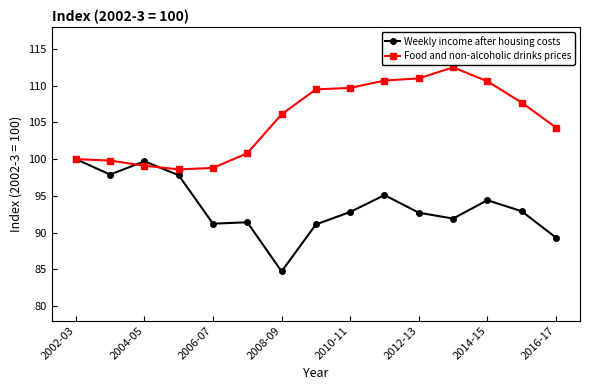

What is the difference between the maximum and minimum values in the Food and non-alcoholic drinks prices series?

13.9